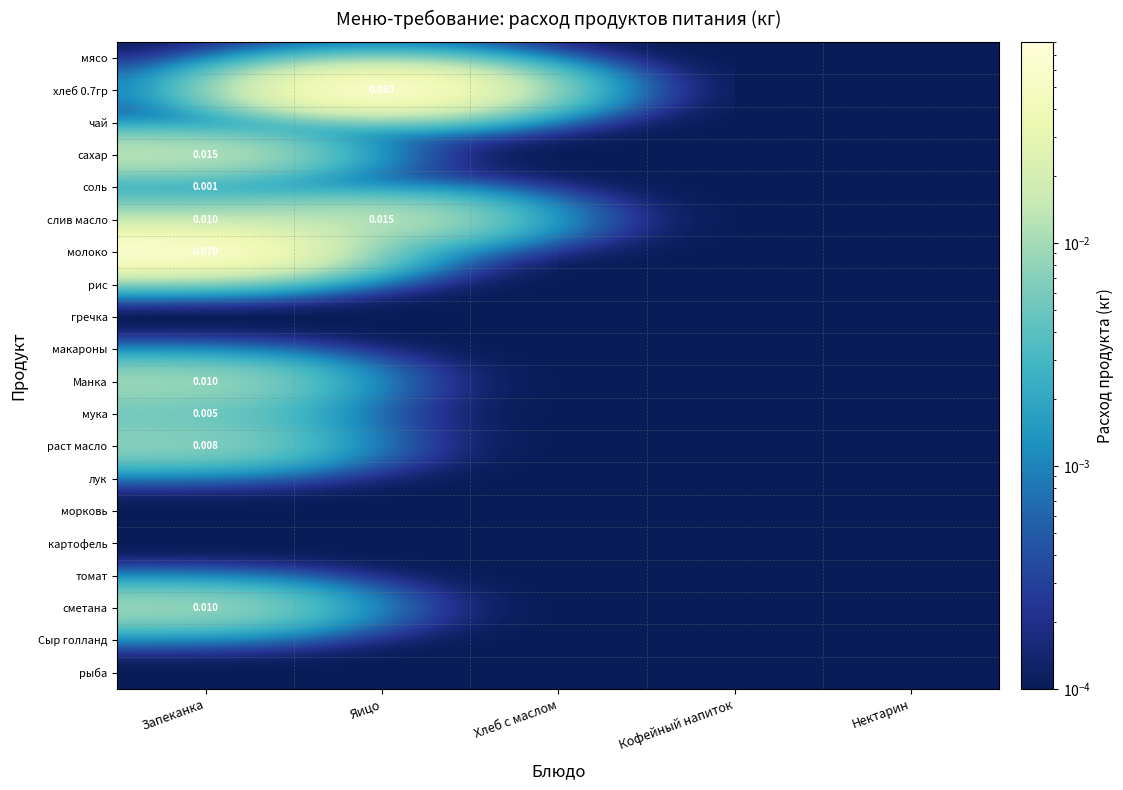

Is it true that сметана equals 0.0 at Кофейный напиток?

True